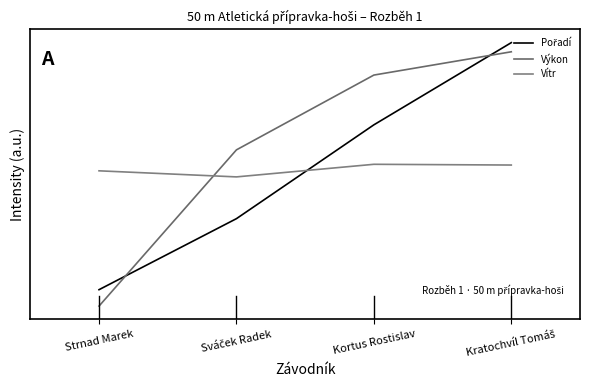

Does the chart have visible grid lines?

No